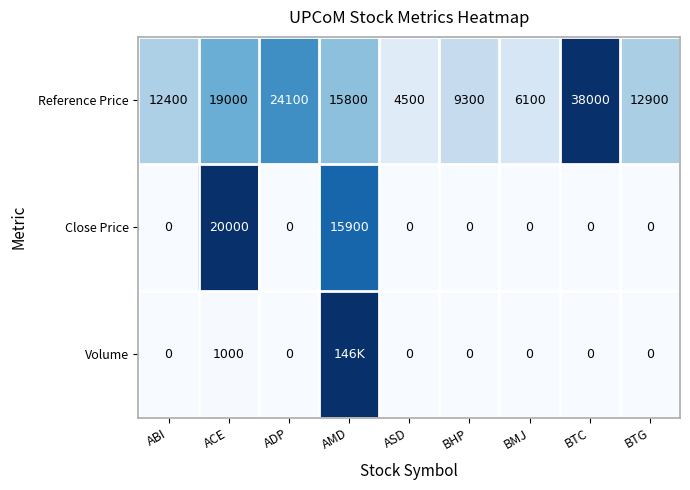

True or false: Close Price has a value of -9827 at BMJ.

False